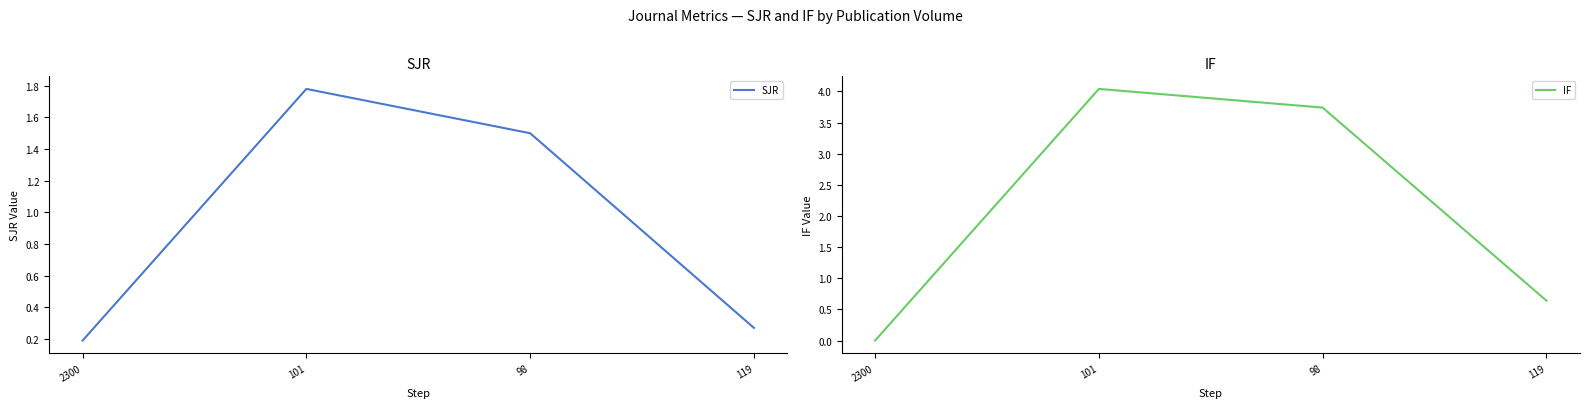

Which category has the highest value in the SJR series?

101